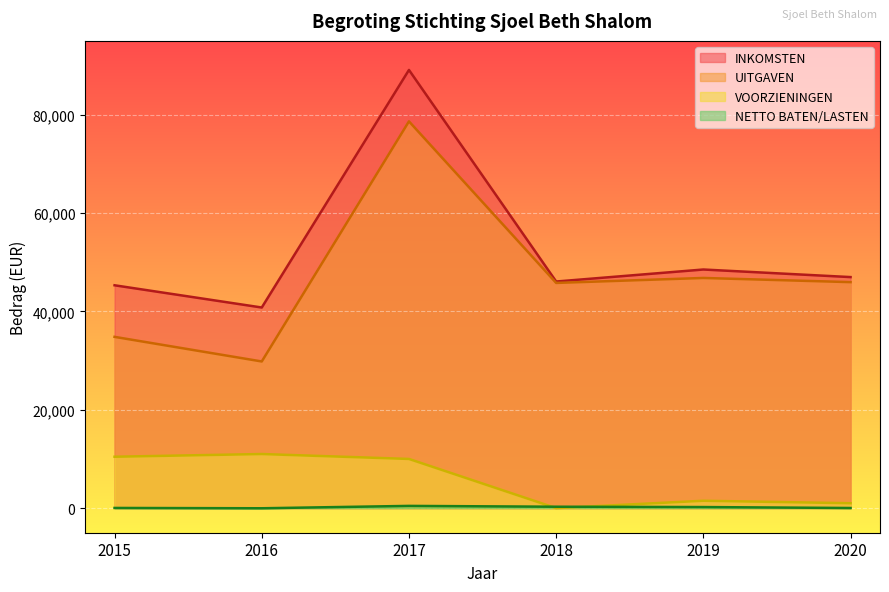

What is the sum of all UITGAVEN values?

281817.7